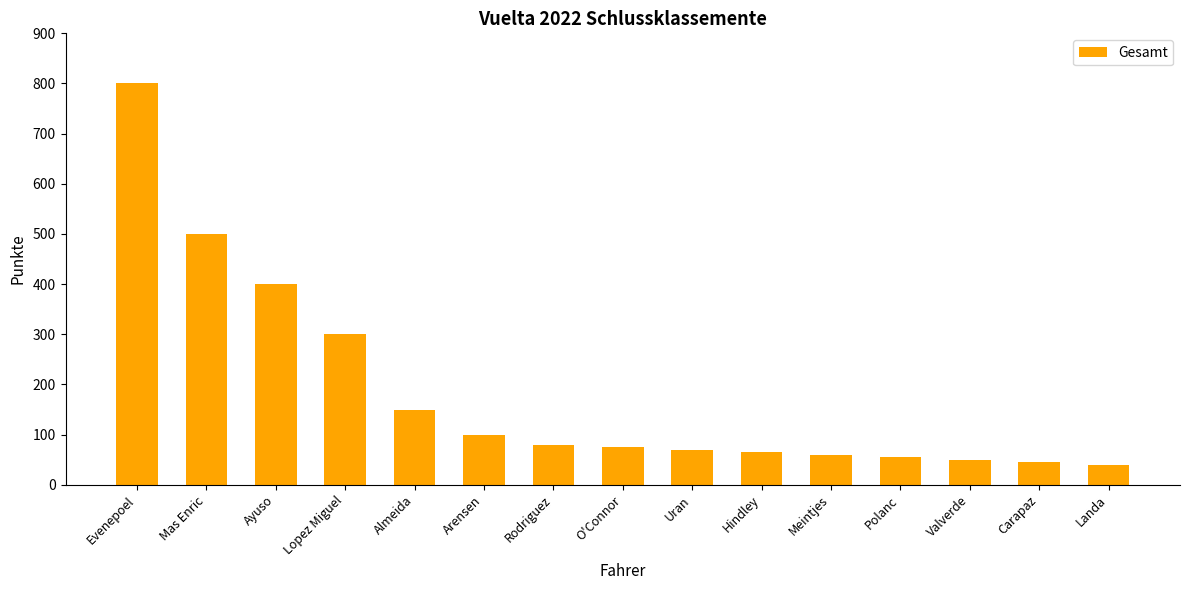

What is the average value?

186